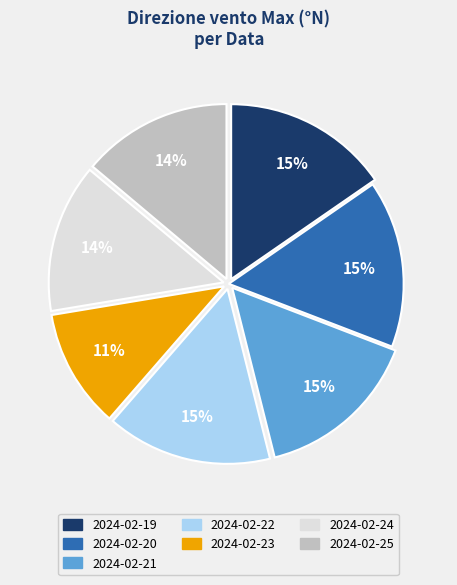

Is there any slice that represents more than half of the pie?

No